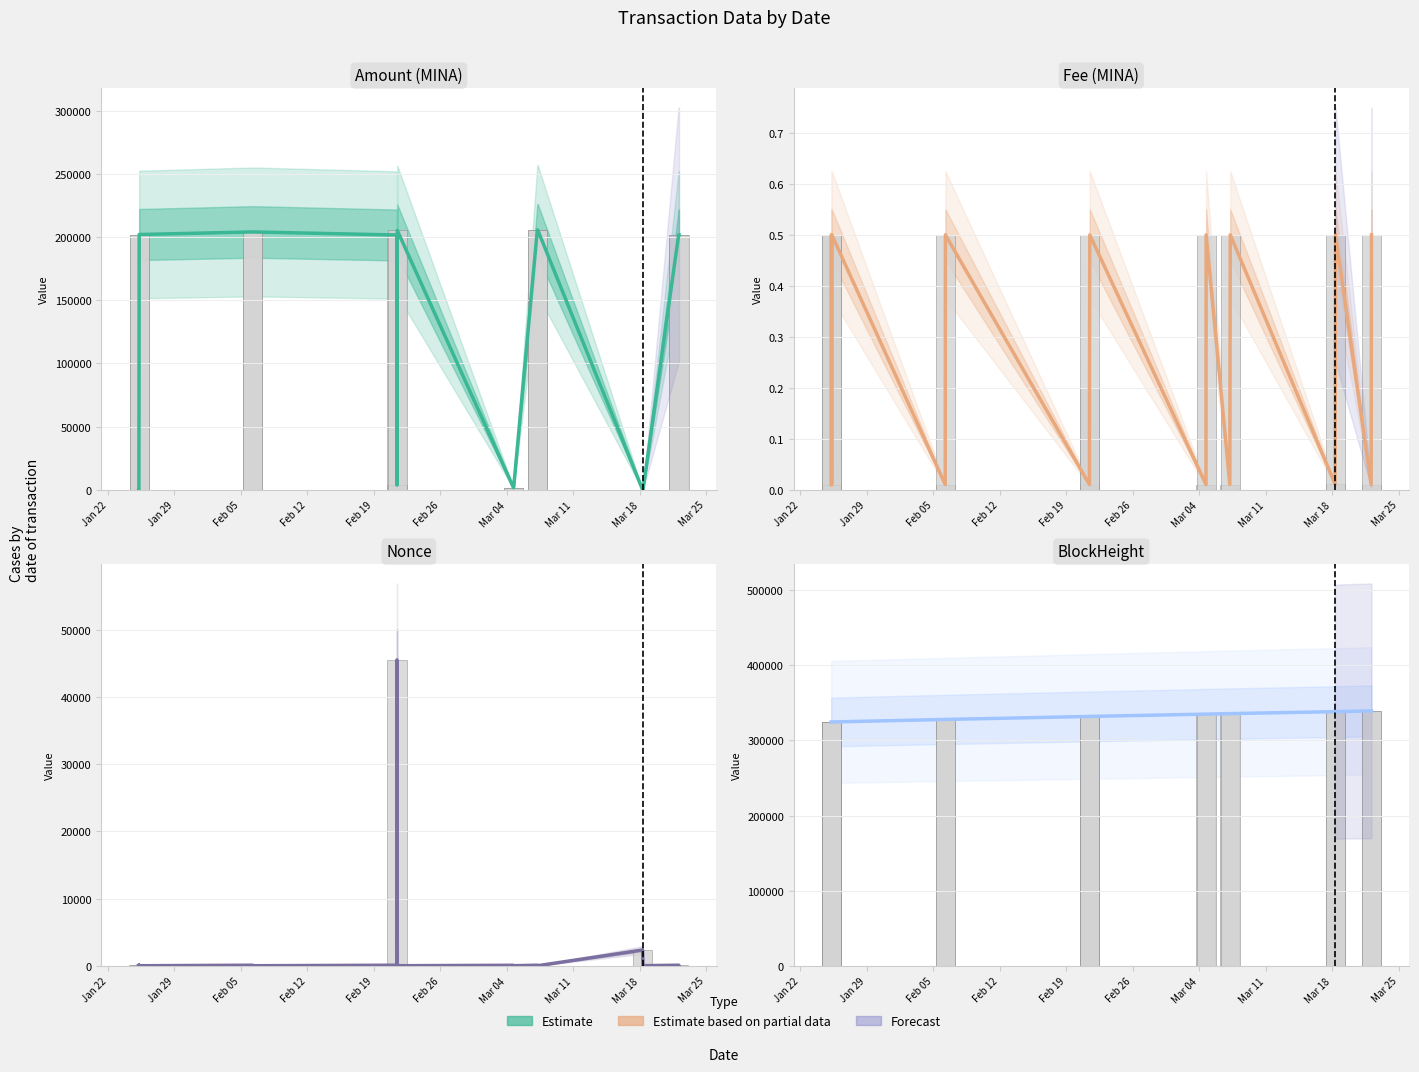

What is the difference between the highest and lowest values at Mar 25?

335085.0